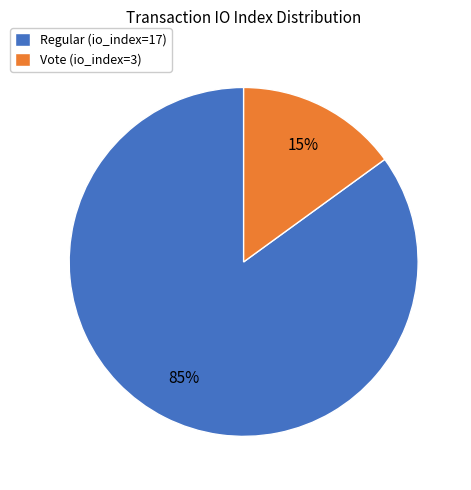

How many segments does this pie chart have?

2